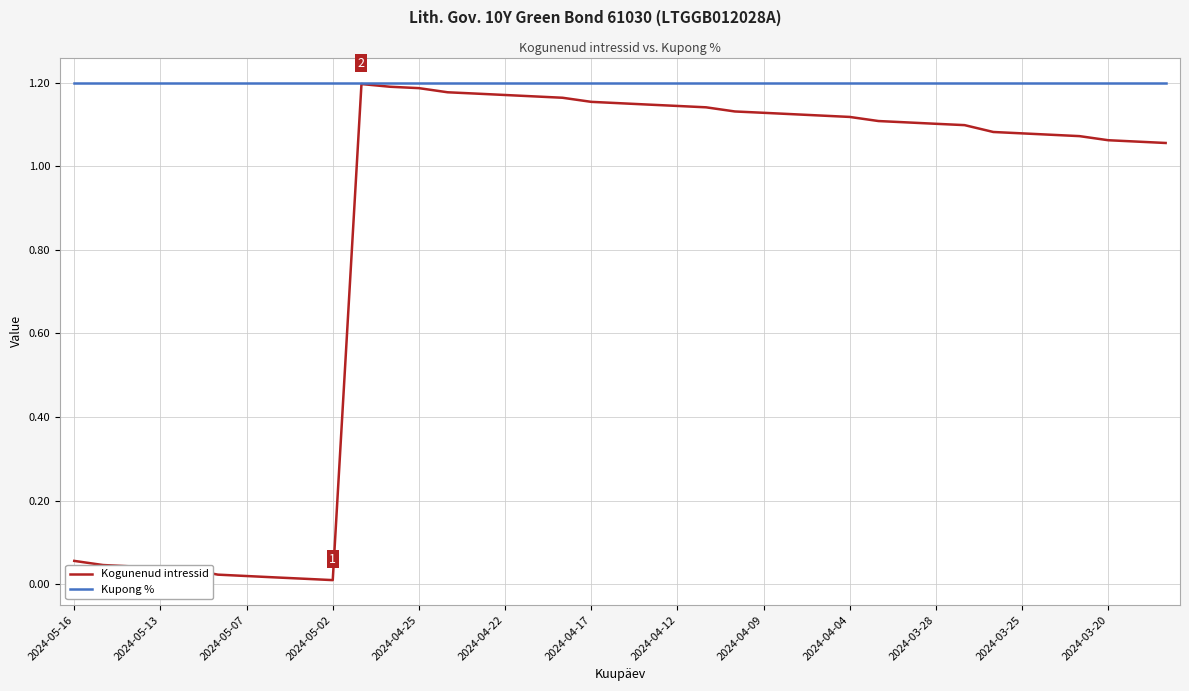

Does the chart have visible grid lines?

Yes